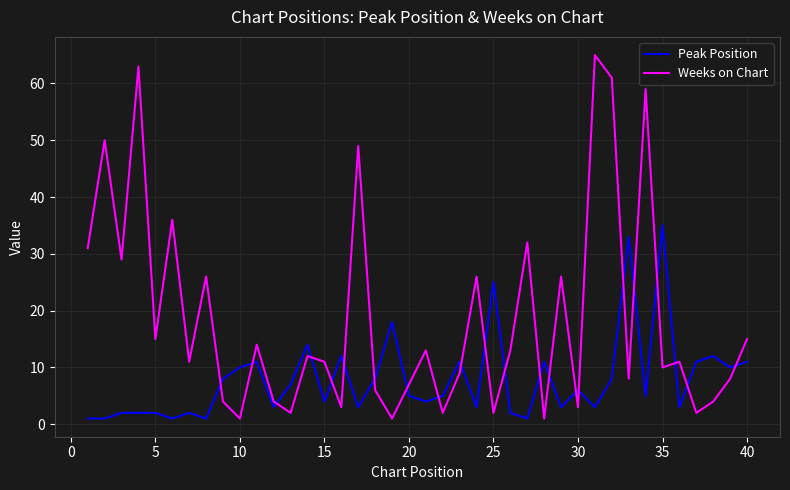

List the series in order of their overall mean, lowest first.

Peak Position, Weeks on Chart